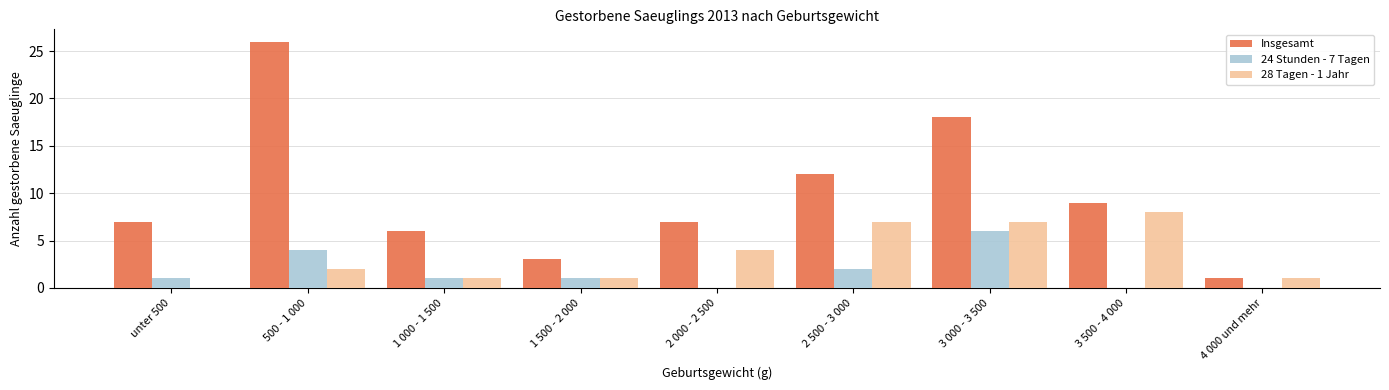

The value of 28 Tagen - 1 Jahr at 3 500 - 4 000 is 4. True or false?

False